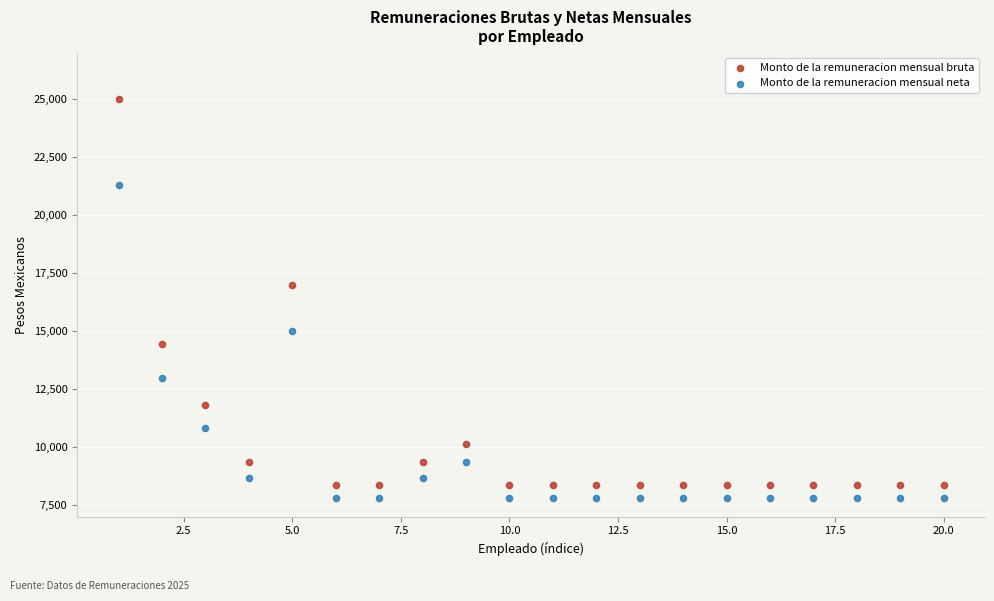

Which series contains the highest Y value?

Monto de la remuneracion mensual bruta